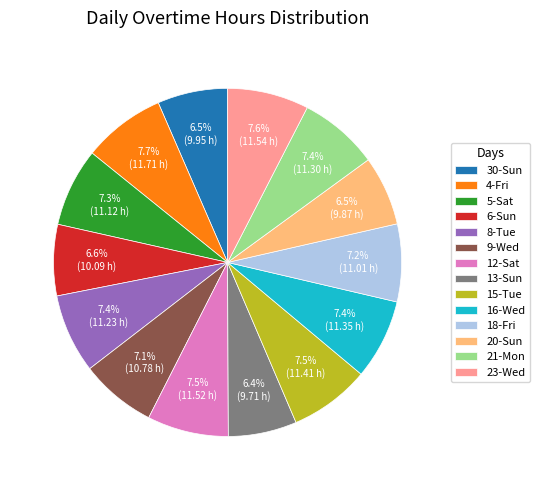

Is 16-Wed the majority of the pie?

No